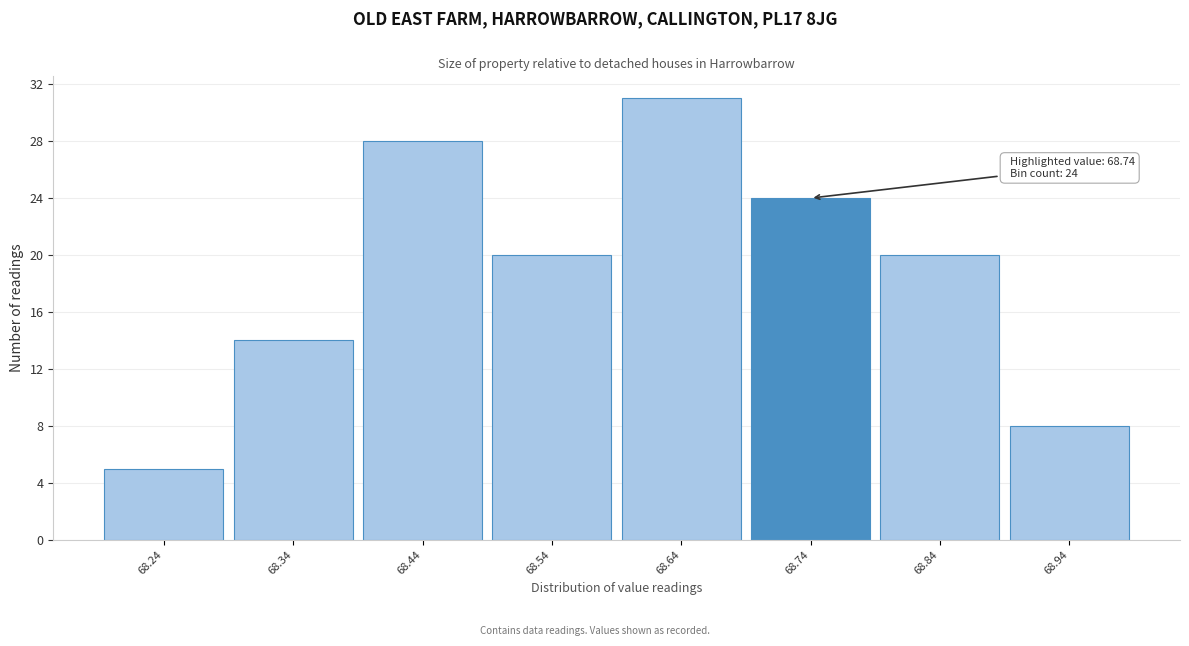

Which range on the x-axis has the tallest bar?

68.59 to 68.69